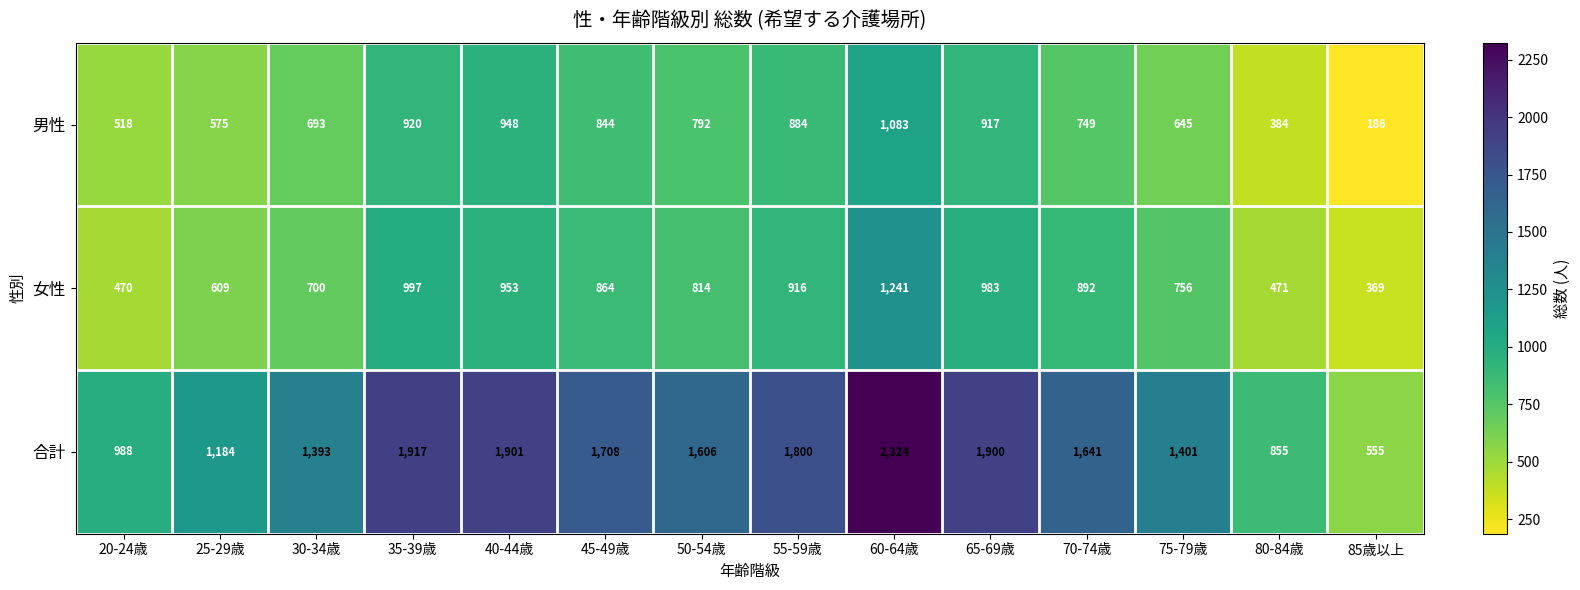

At which category does the chart reach its minimum across all series?

85歳以上